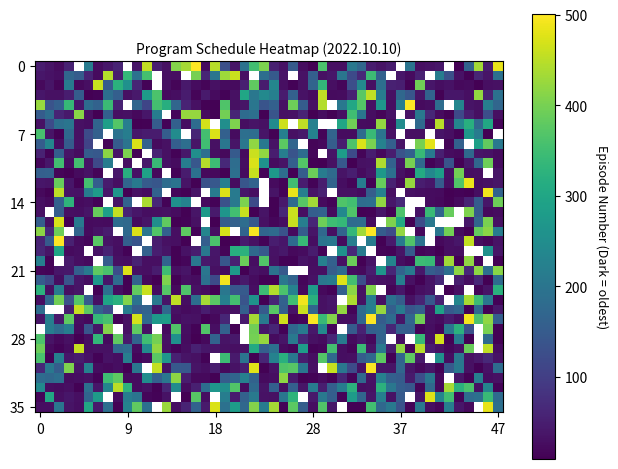

Which label corresponds to the largest value in the chart?

6